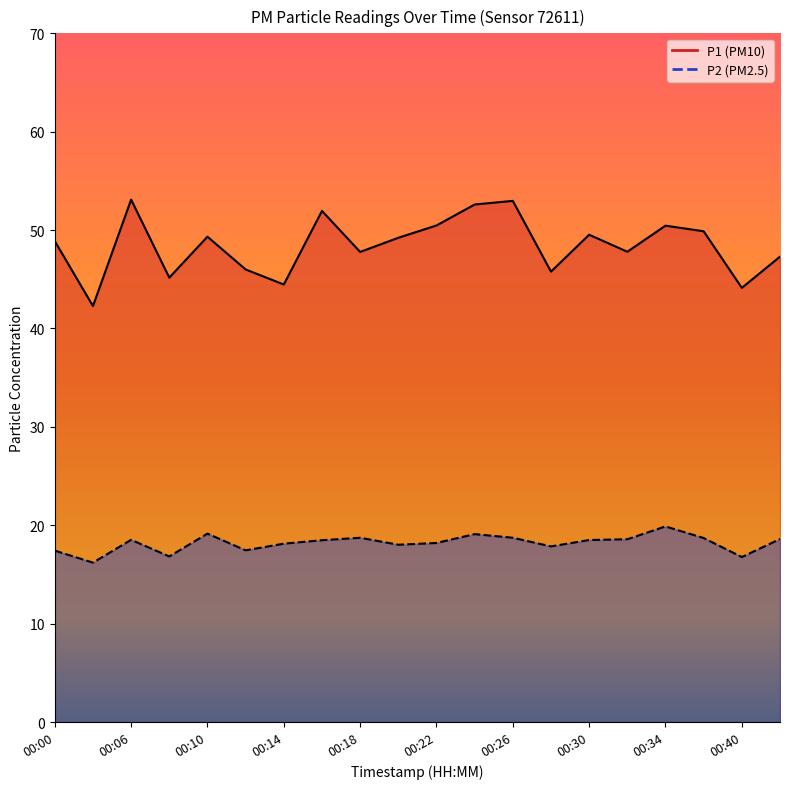

Rank the series by their average value, from lowest to highest.

P2, P1